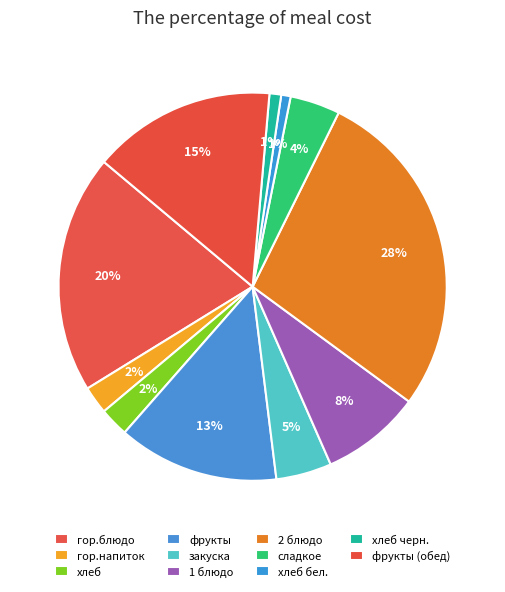

Approximately how many times larger is the value at сладкое compared to гор.напиток?

1.8